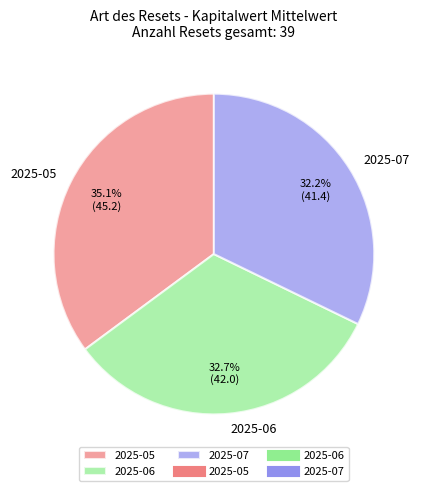

What is the ratio of the value at 2025-06 to the value at 2025-07?

1.0